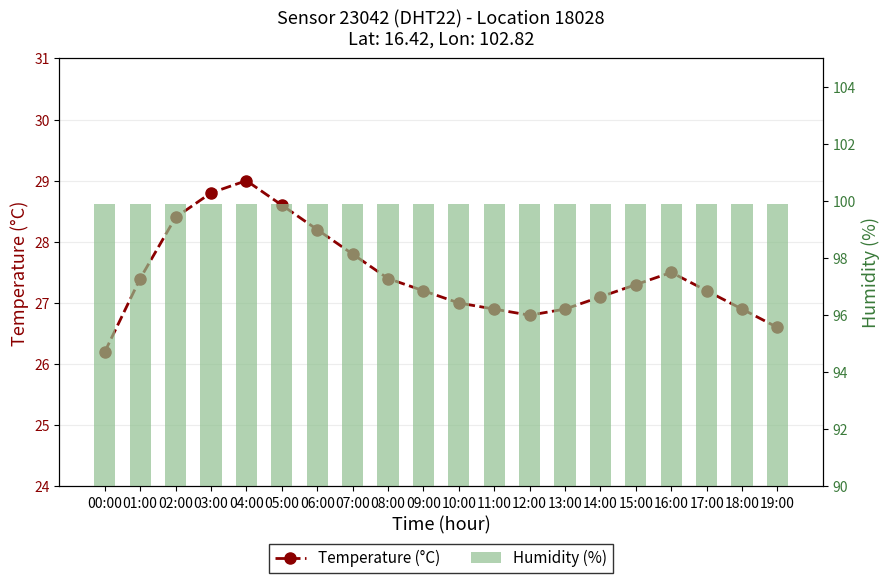

Reading left to right, what are all the values shown in this chart?

Temperature (°C): 26.2	27.4	28.4	28.8	29.0	28.6	28.2	27.8	27.4	27.2	27.0	26.9	26.8	26.9	27.1	27.3	27.5	27.2	26.9	26.6
Humidity (%): 99.9	99.9	99.9	99.9	99.9	99.9	99.9	99.9	99.9	99.9	99.9	99.9	99.9	99.9	99.9	99.9	99.9	99.9	99.9	99.9